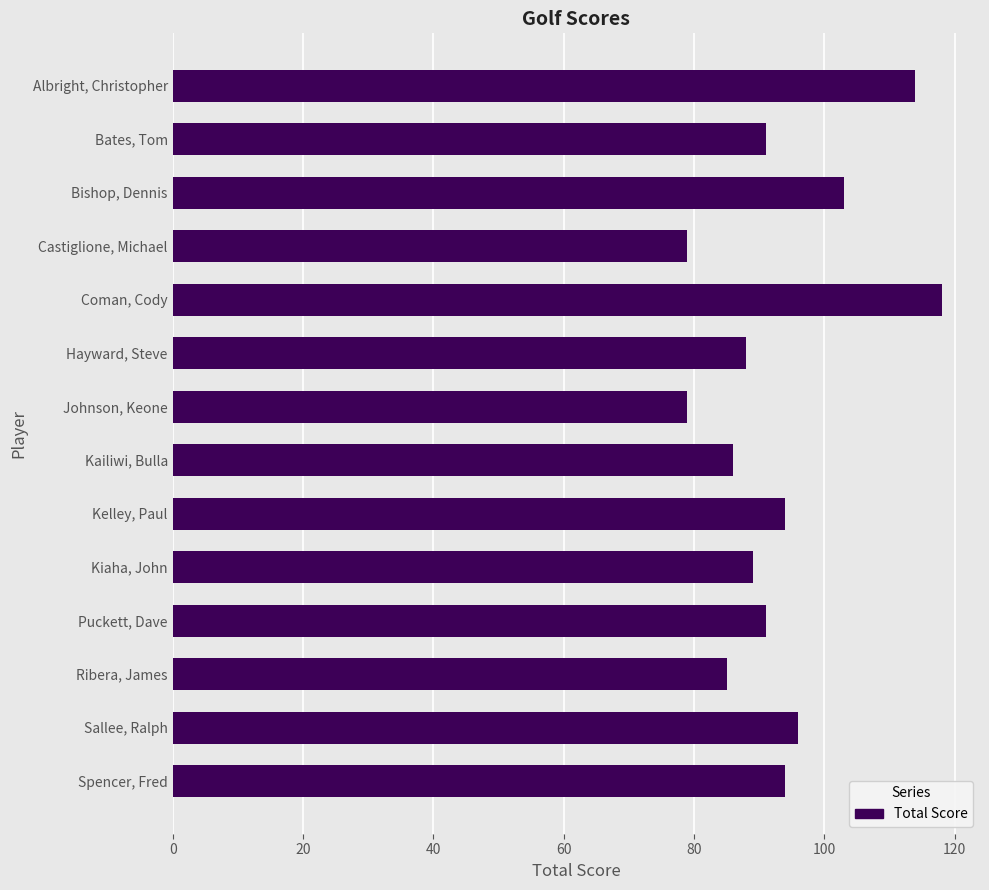

What is the greatest value displayed?

118